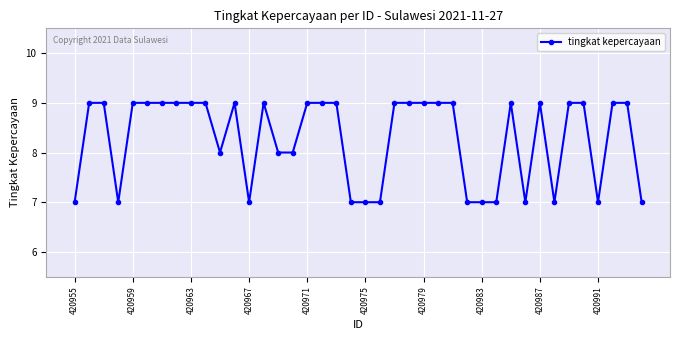

How many distinct data groups are displayed?

1